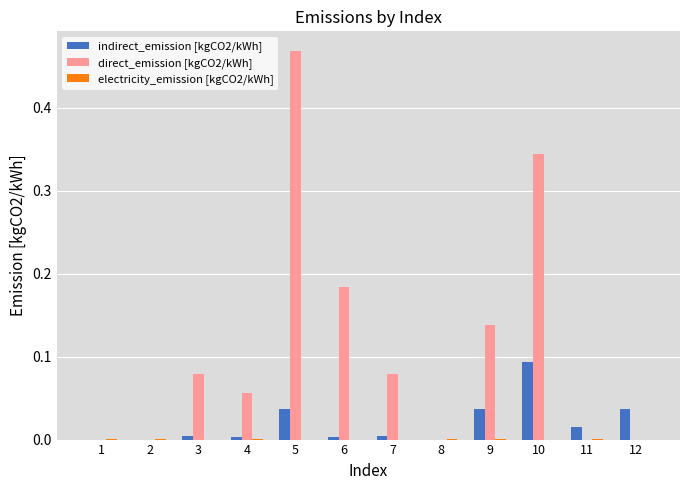

Does the chart contain stacked bars?

No